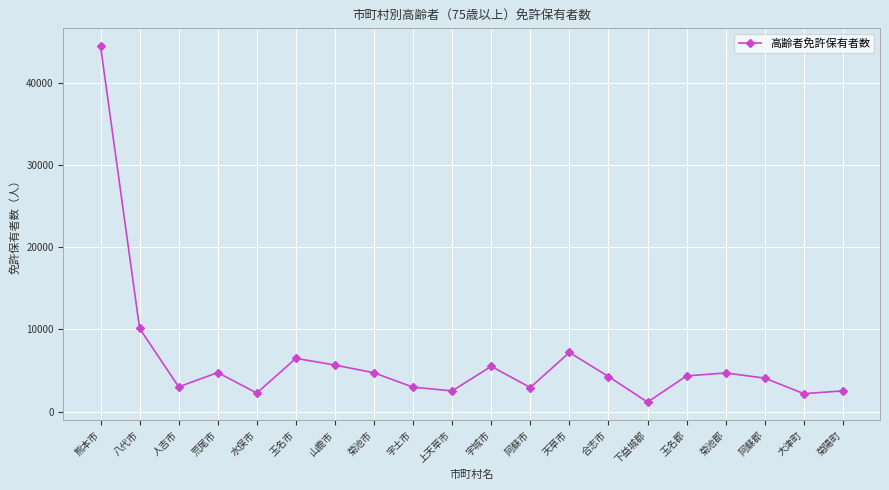

How many series are shown in this chart?

1